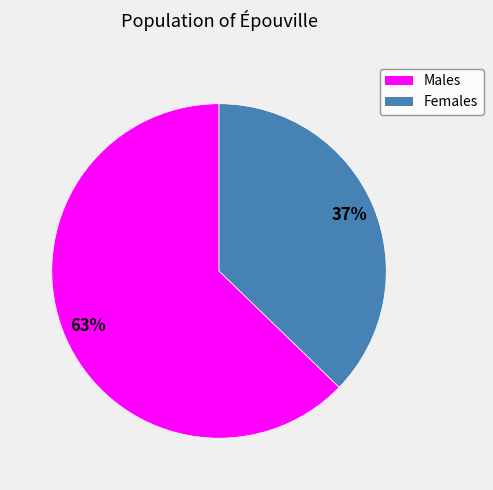

To the nearest percent, what is the average slice percentage?

50%